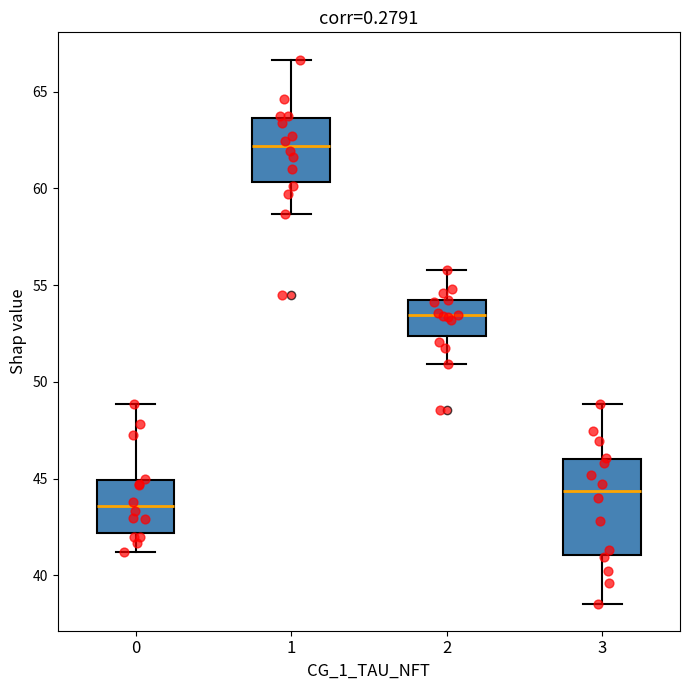

Where is the upper edge of the box at x = 3 on the y-axis? The values are not printed on the chart, so give them approximately, as read against the axis.

46.0